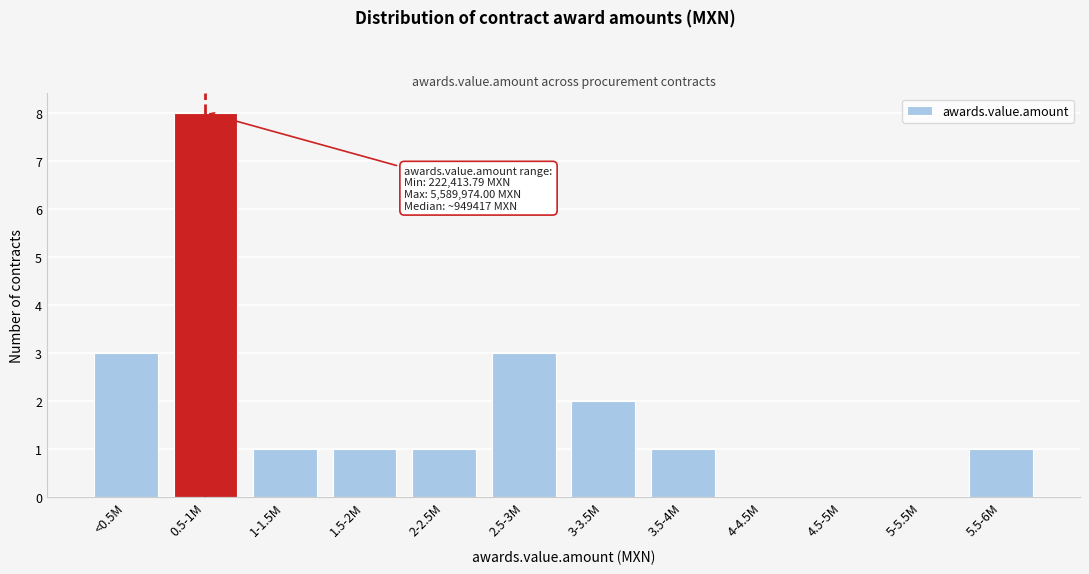

Reading right to left, what are all the values shown in this chart?

5.5-6M=1	5-5.5M=0	4.5-5M=0	4-4.5M=0	3.5-4M=1	3-3.5M=2	2.5-3M=3	2-2.5M=1	1.5-2M=1	1-1.5M=1	0.5-1M=8	<0.5M=3